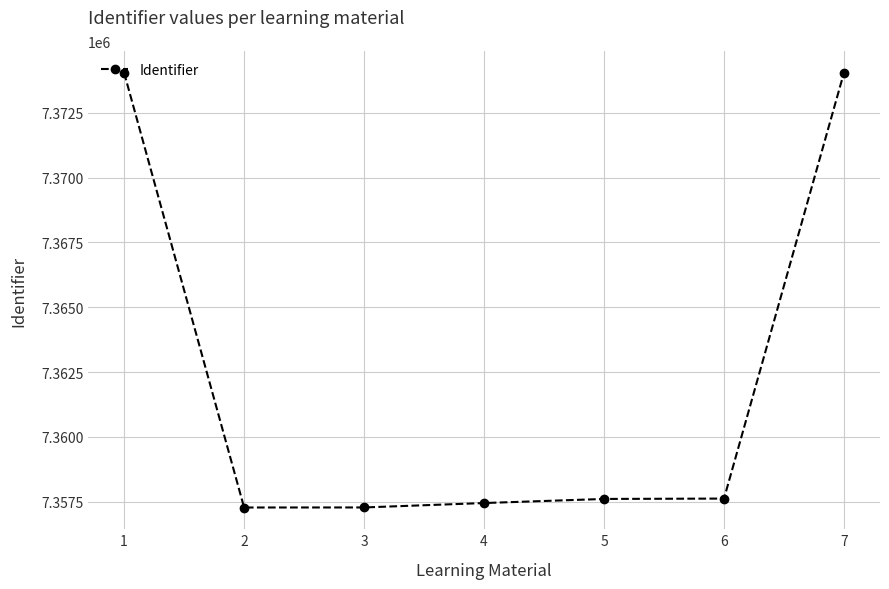

What is the maximum value shown in the chart?

7374050